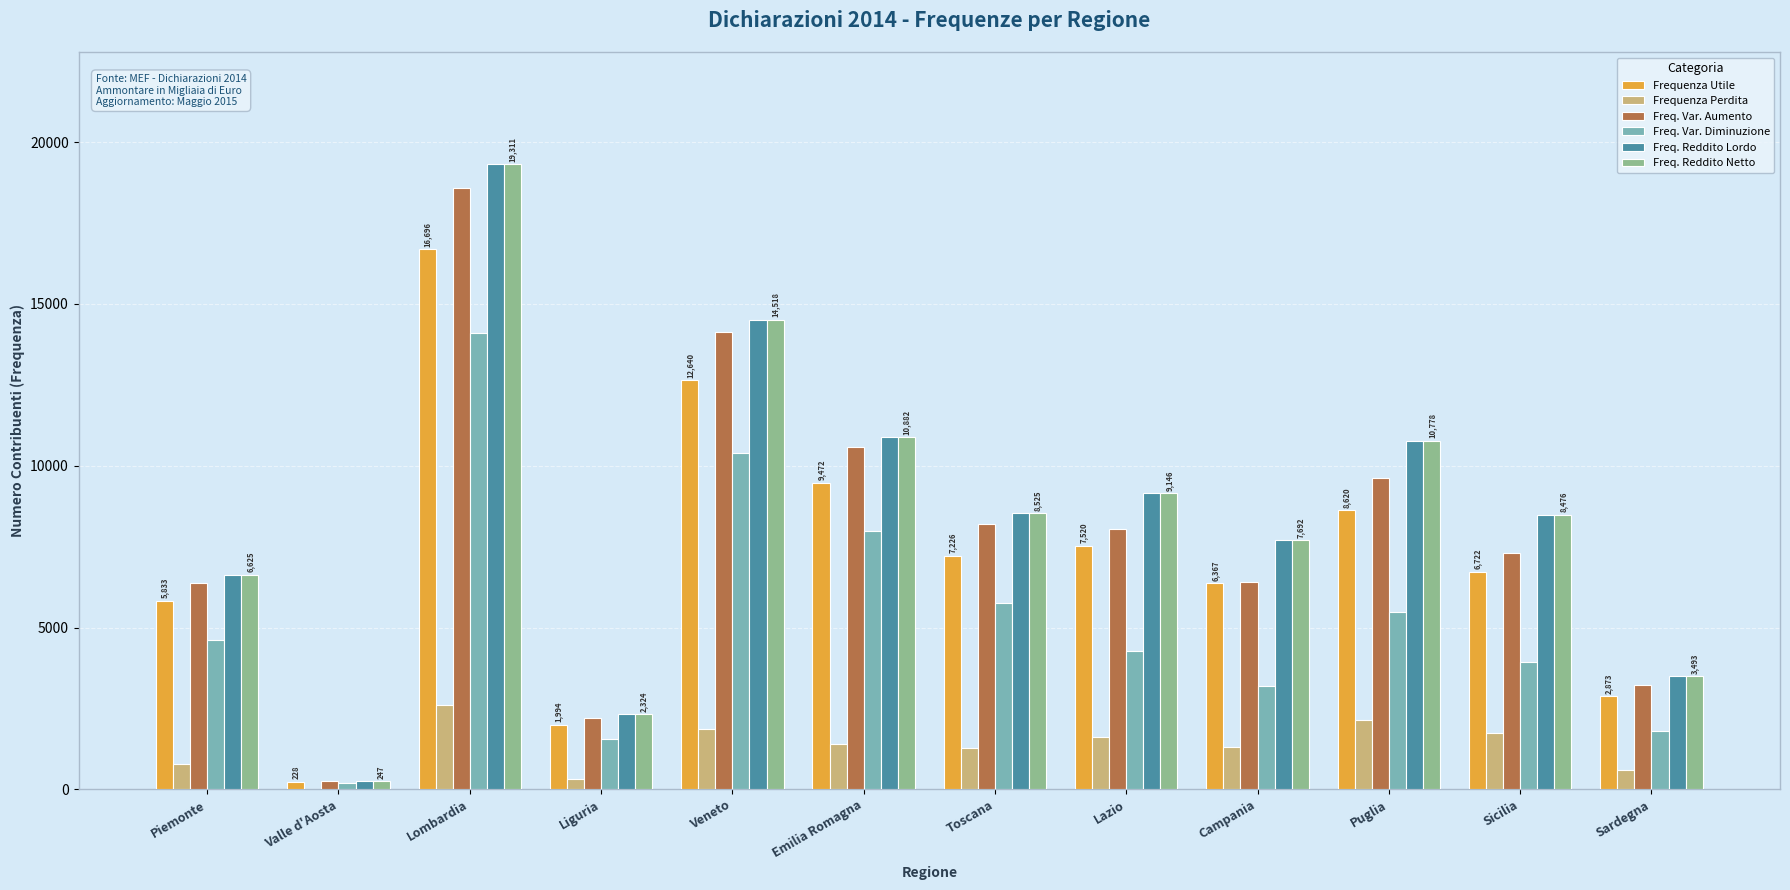

What is the difference between the Frequenza Perdita values at Sardegna and Piemonte?

175